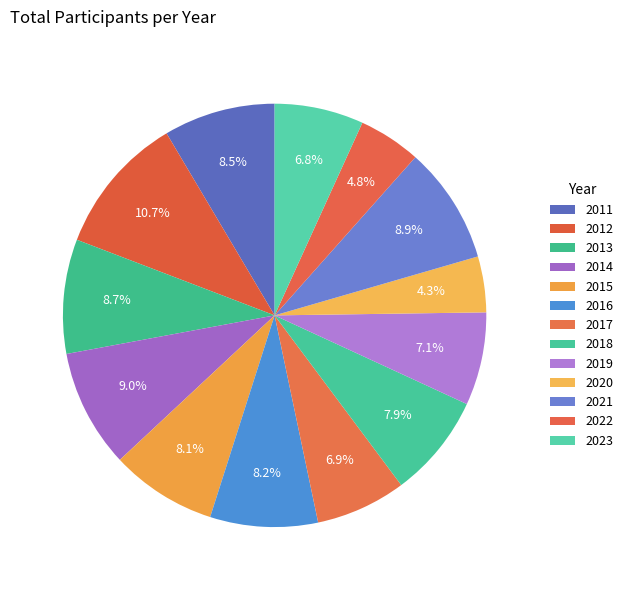

To the nearest percent, what portion does 2012 represent?

11%